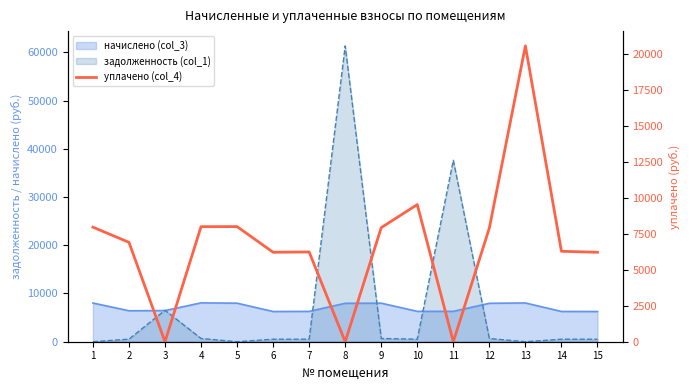

Approximately how many times larger is the value at 15 compared to 6?

1.0